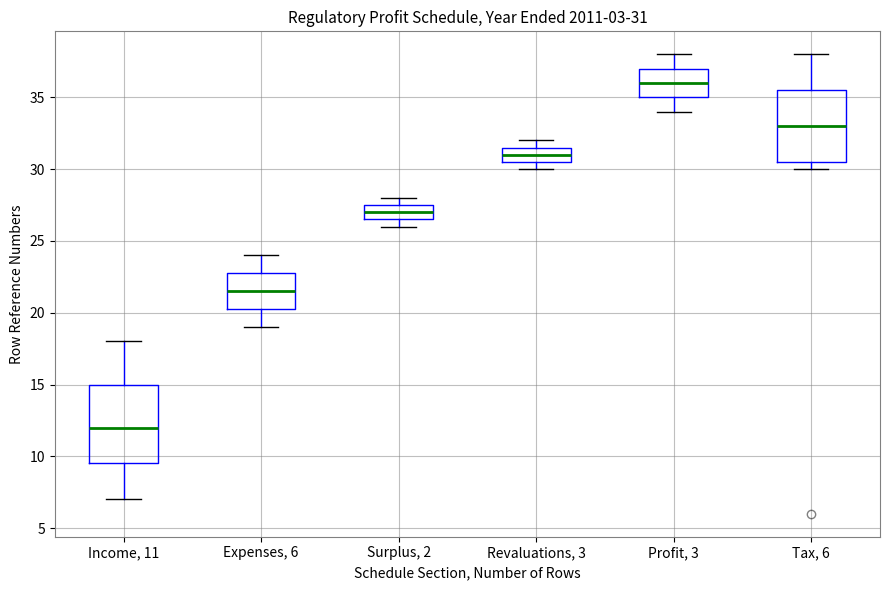

Comparing the boxes themselves (not the whiskers), which one is the tallest?

Income, 11